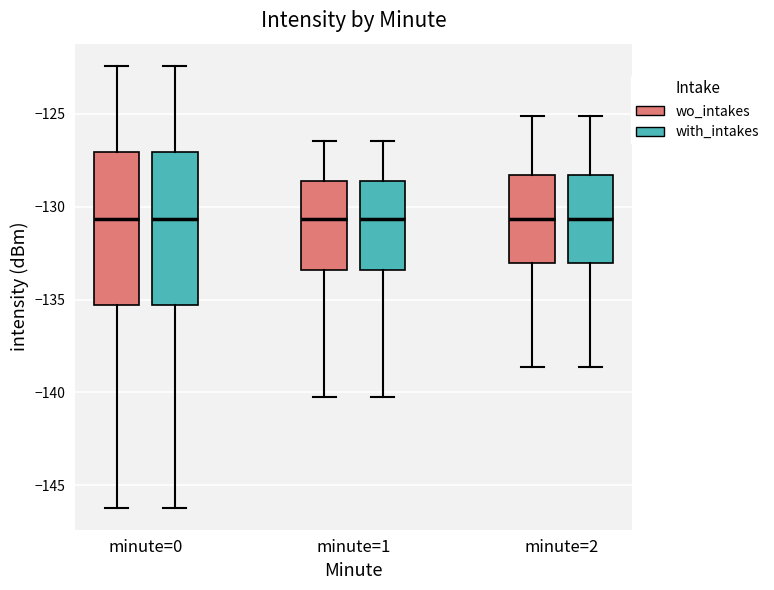

Reading left to right, transcribe this box plot: for each box, give where its median line is, the range the box spans, and where its two whiskers end, as read against the y-axis. The values are not printed on the chart, so give them approximately, as read against the axis.

minute=0 (wo_intakes): median -130.5, box -135.5 to -127.0, whiskers -146.0 to -122.5
minute=0 (with_intakes): median -130.5, box -135.5 to -127.0, whiskers -146.0 to -122.5
minute=1 (wo_intakes): median -130.5, box -133.5 to -128.5, whiskers -140.0 to -126.5
minute=1 (with_intakes): median -130.5, box -133.5 to -128.5, whiskers -140.0 to -126.5
minute=2 (wo_intakes): median -130.5, box -133.0 to -128.5, whiskers -138.5 to -125.0
minute=2 (with_intakes): median -130.5, box -133.0 to -128.5, whiskers -138.5 to -125.0